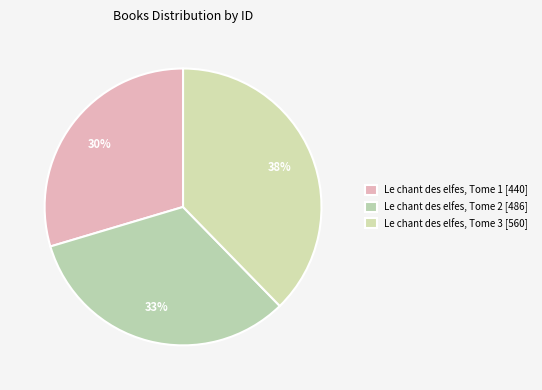

How many segments does this pie chart have?

3